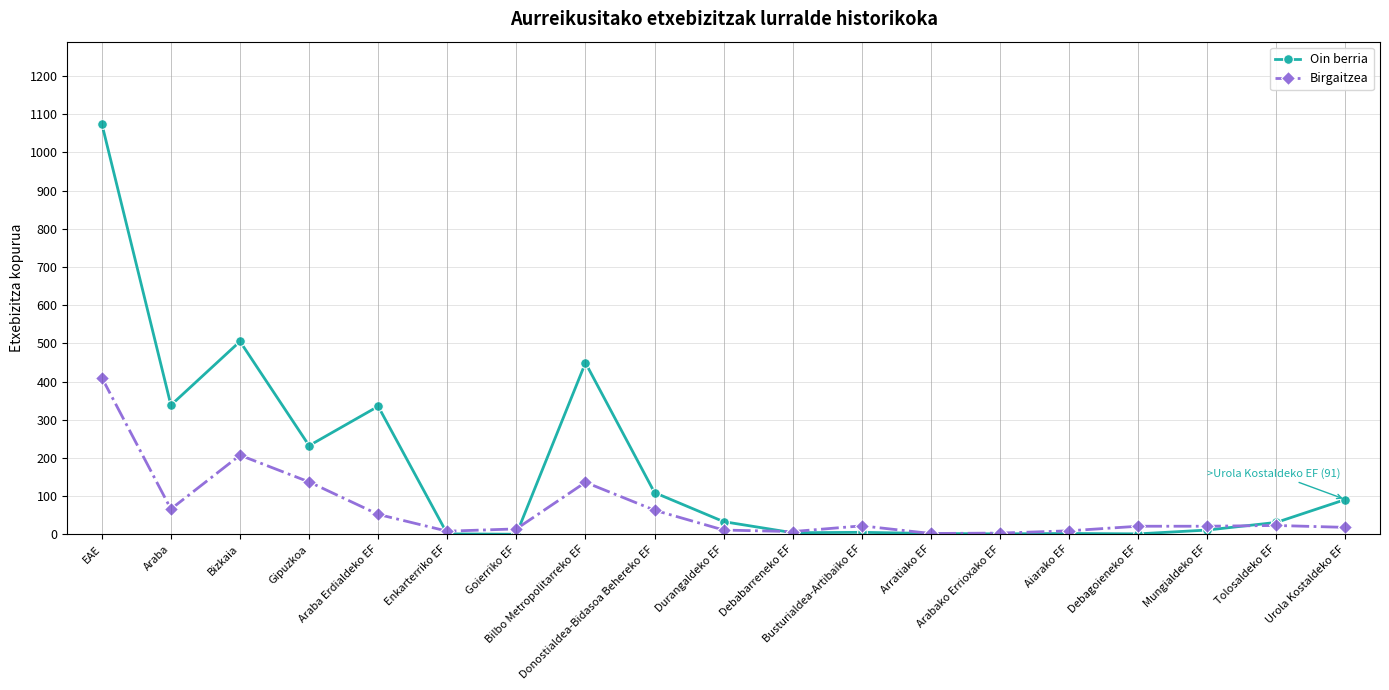

True or false: Oin berria has more than 1 points higher than both neighbors.

True